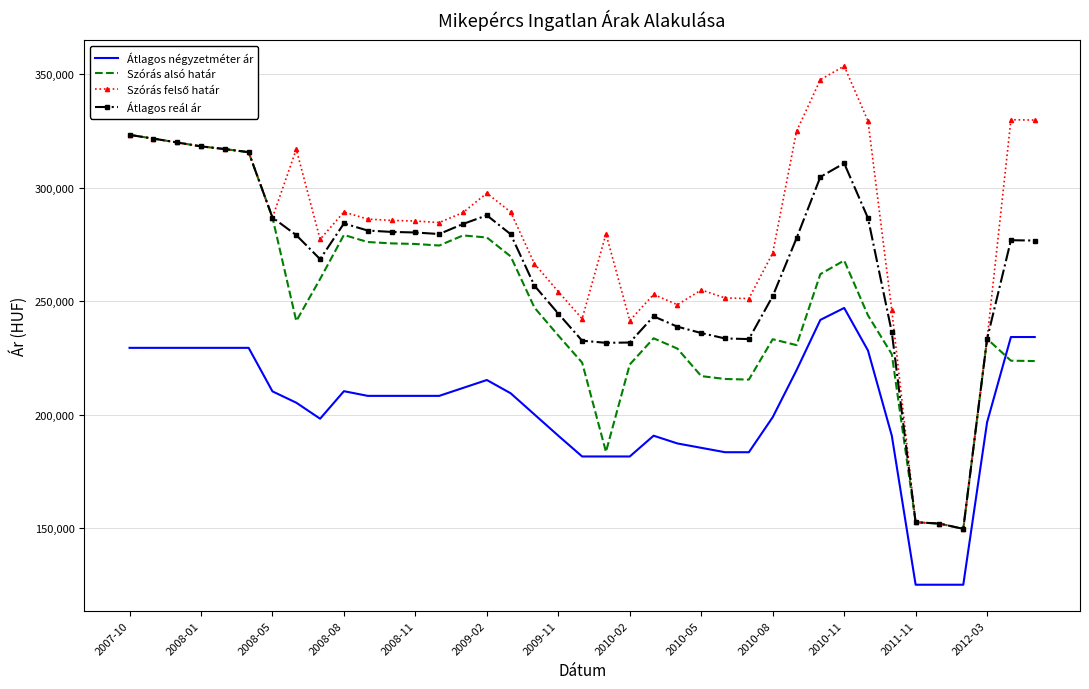

What is the smallest value displayed?

125000